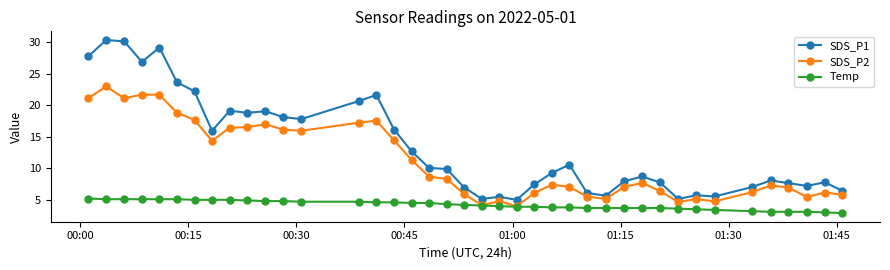

In SDS_P1, how many points are lower than both neighbors (excluding endpoints)?

10